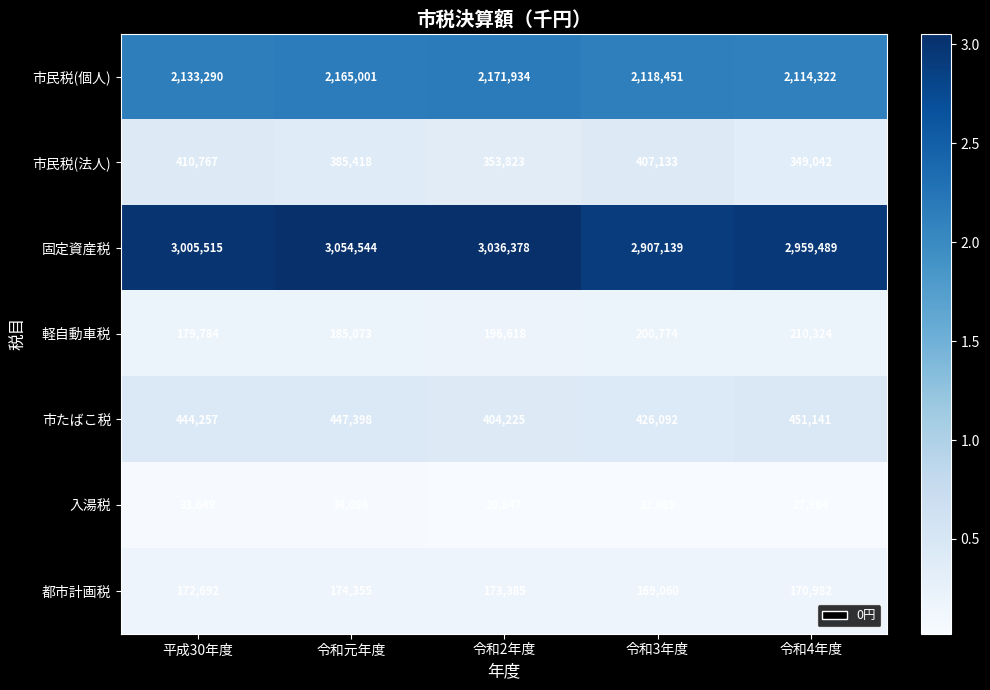

At which label is 固定資産税 closest to 2980841?

令和4年度